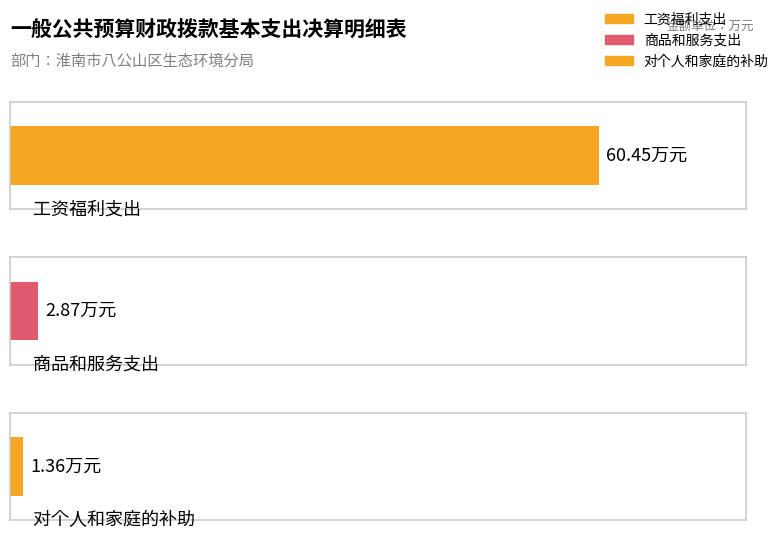

List the labels in order of value, largest first.

工资福利支出, 商品和服务支出, 对个人和家庭的补助